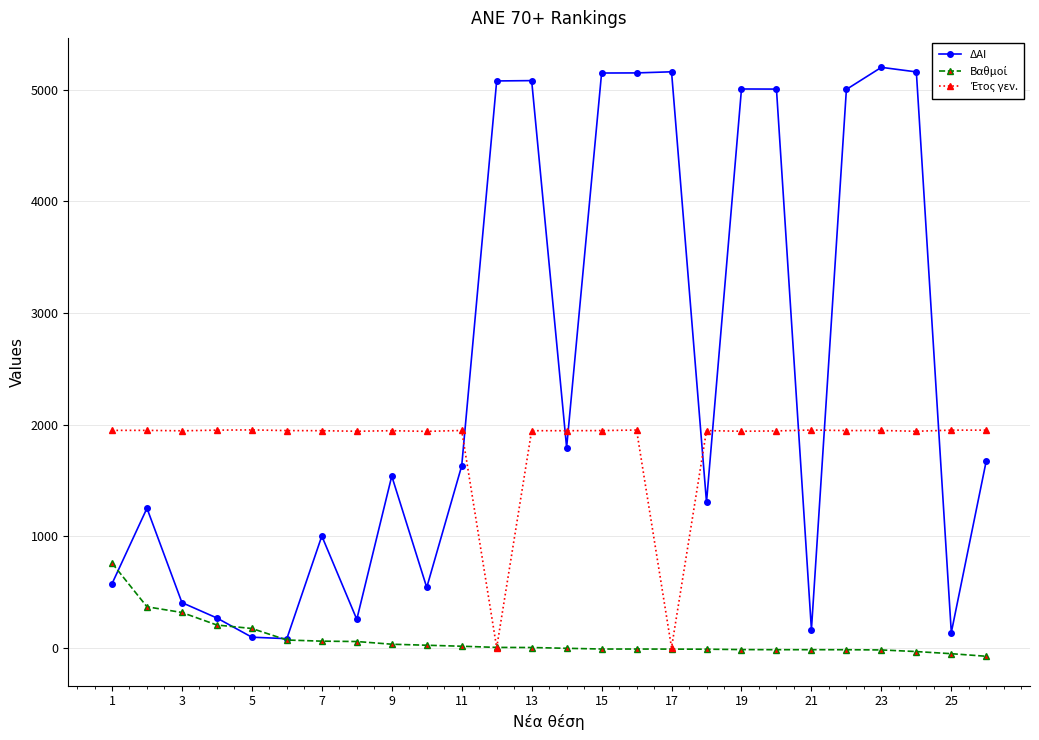

Which series has the widest spread of values?

ΔΑΙ